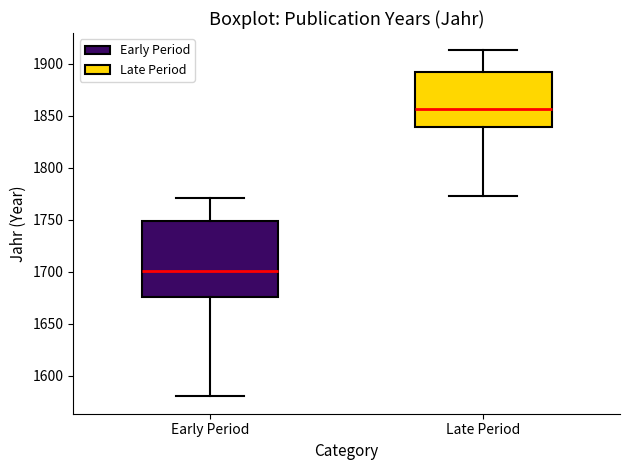

Which box is the tallest, from its lower edge to its upper edge?

Early Period